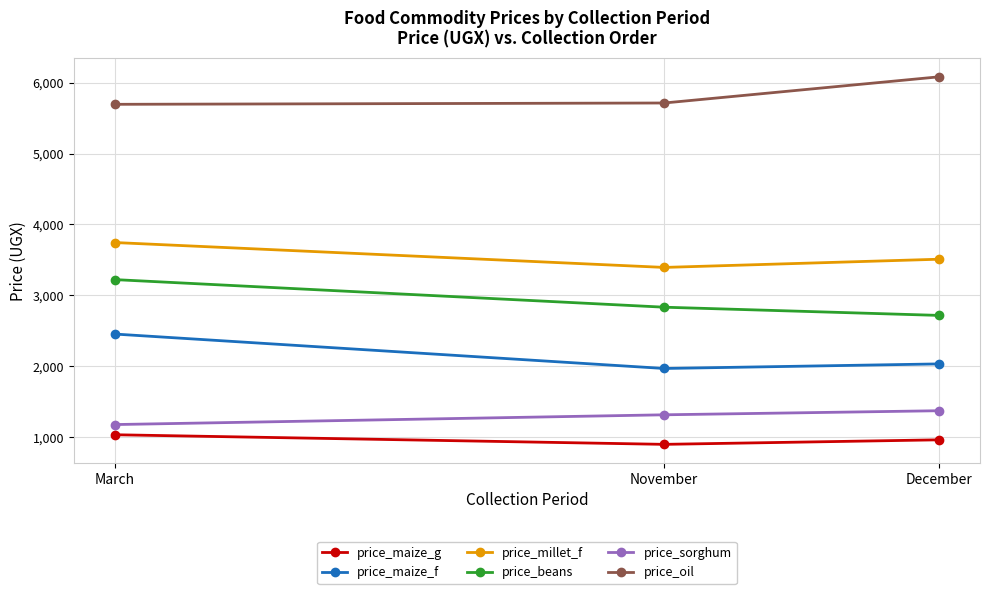

At which category is the sum across all series the highest?

March